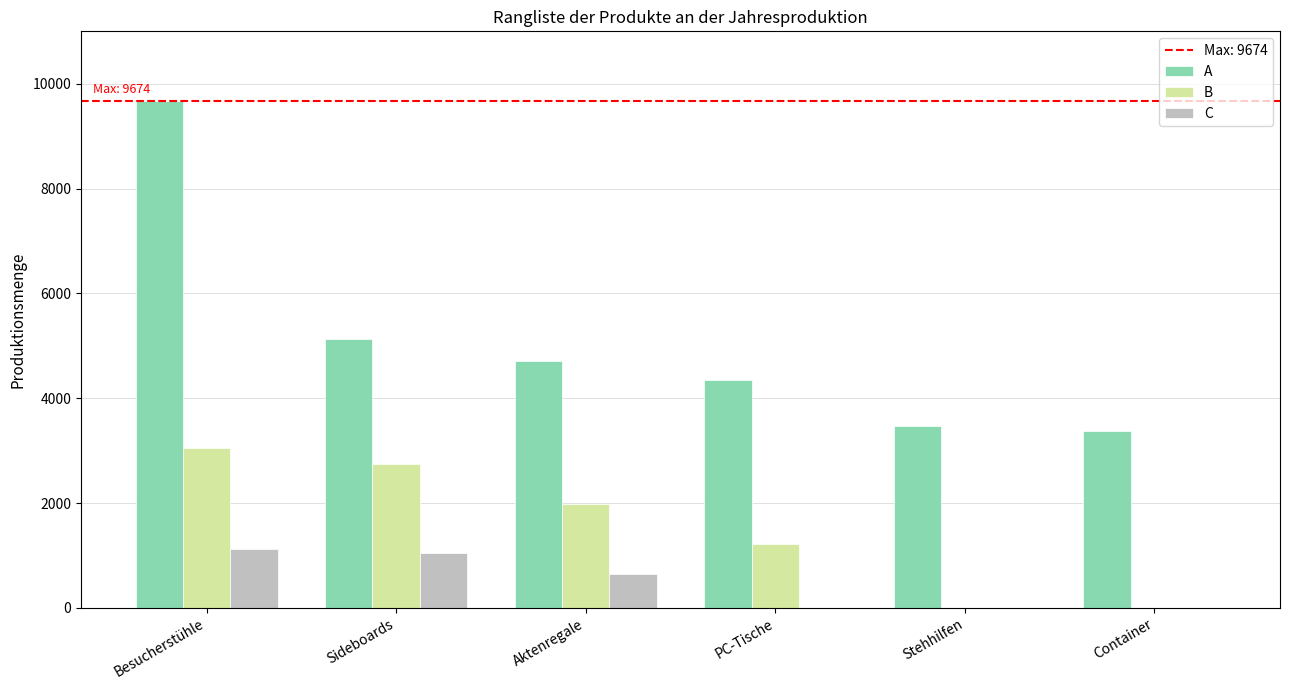

What is the maximum value shown in the chart?

9674